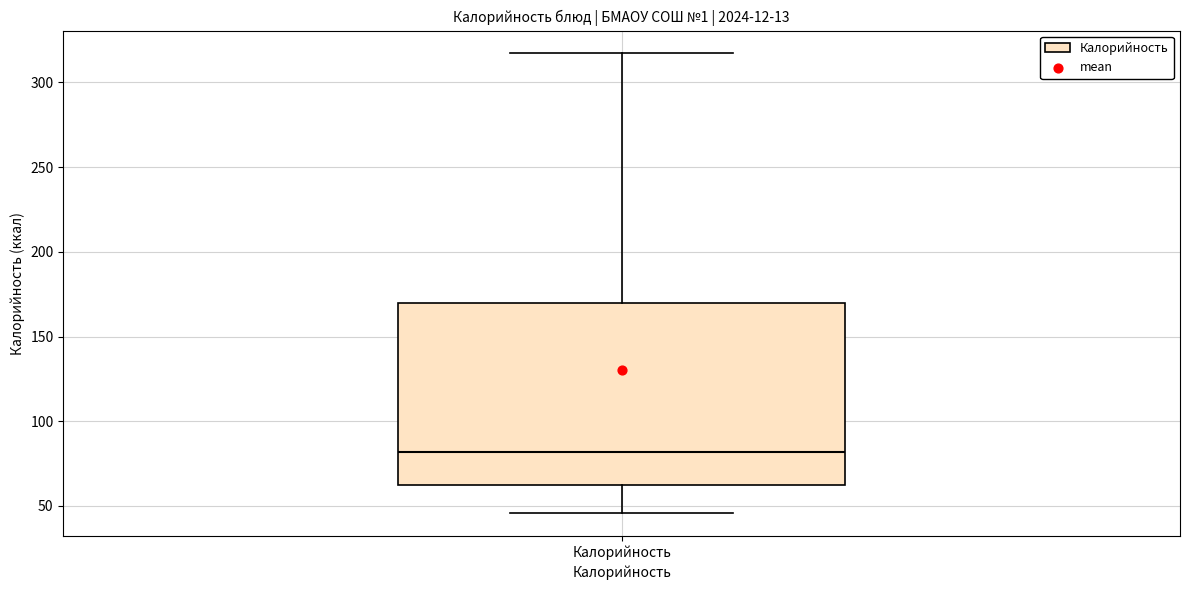

Where does the lower whisker of the box for Калорийность end on the y-axis? The values are not printed on the chart, so give them approximately, as read against the axis.

45